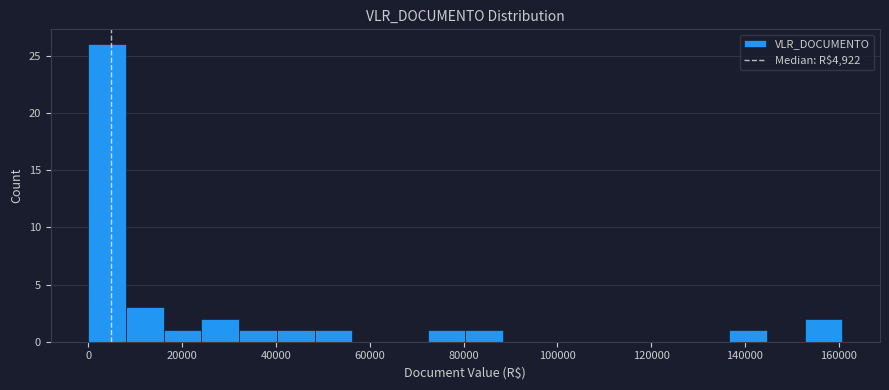

Reading left to right, transcribe this chart: for each bar, give the range it covers on the x-axis and its height. Neither the bar edges nor the heights are printed on the chart, so give them approximately, as read against the axes.

0 to 8000: 26
8000 to 16000: 3
16000 to 24000: 1
24000 to 32000: 2
32000 to 40000: 1
40000 to 48000: 1
48000 to 56000: 1
56000 to 64000: 0
64000 to 72000: 0
72000 to 80000: 1
80000 to 88000: 1
88000 to 96000: 0
96000 to 104000: 0
104000 to 112000: 0
112000 to 120000: 0
120000 to 128000: 0
128000 to 136000: 0
136000 to 144000: 1
144000 to 152000: 0
152000 to 160000: 2